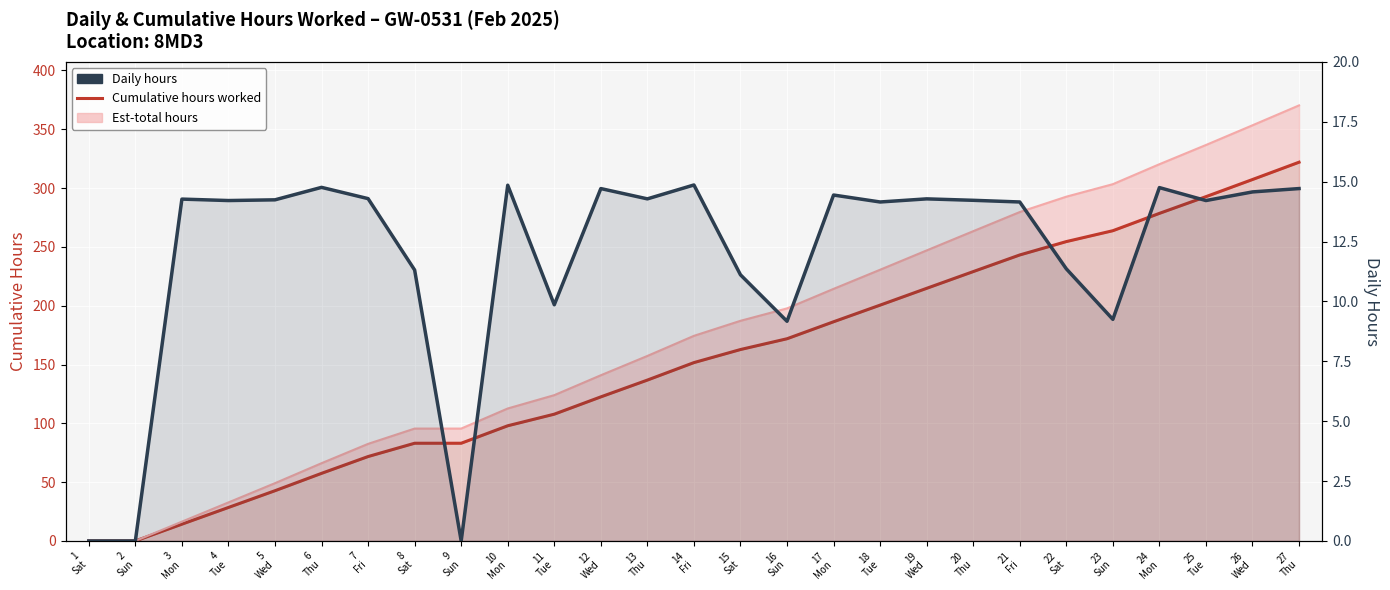

True or false: Cumulative hours worked and Daily hours cross at least once.

False